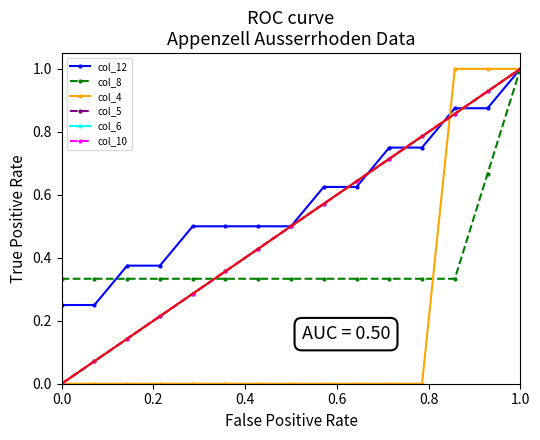

Reading left to right, what are all the values shown in this chart?

col_12: 0.2	0.2	0.4	0.4	0.5	0.5	0.5	0.5	0.6	0.6	0.8	0.8	0.9	0.9	1.0
col_8: 0.3	0.3	0.3	0.3	0.3	0.3	0.3	0.3	0.3	0.3	0.3	0.3	0.3	0.7	1.0
col_4: 0.0	0.0	0.0	0.0	0.0	0.0	0.0	0.0	0.0	0.0	0.0	0.0	1.0	1.0	1.0
col_5: 0.0	0.1	0.1	0.2	0.3	0.4	0.4	0.5	0.6	0.6	0.7	0.8	0.9	0.9	1.0
col_6: 0.0	0.1	0.1	0.2	0.3	0.4	0.4	0.5	0.6	0.6	0.7	0.8	0.9	0.9	1.0
col_10: 0.0	0.1	0.1	0.2	0.3	0.4	0.4	0.5	0.6	0.6	0.7	0.8	0.9	0.9	1.0